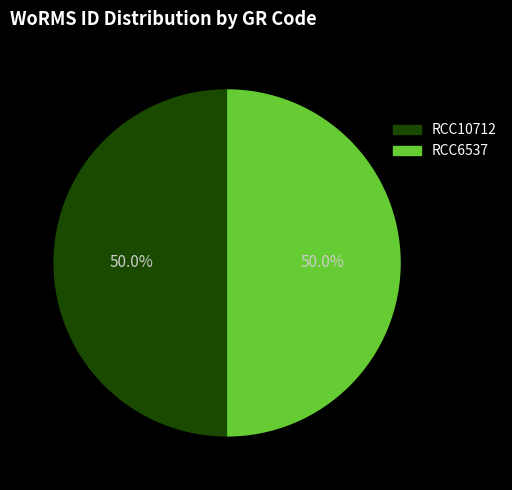

Approximately how many times larger is the value at RCC10712 compared to RCC6537?

1.0